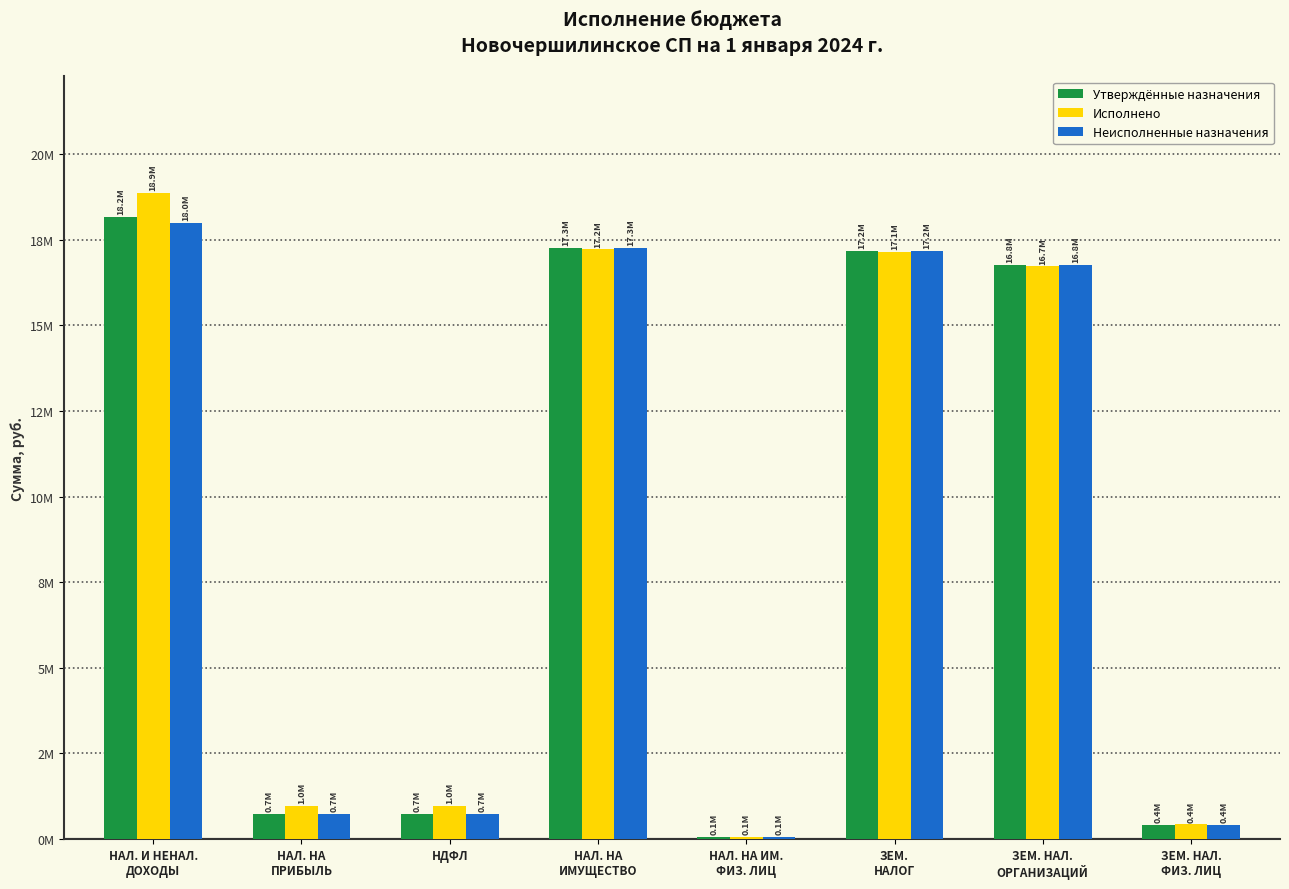

Which series has the largest range (max minus min)?

Исполнено